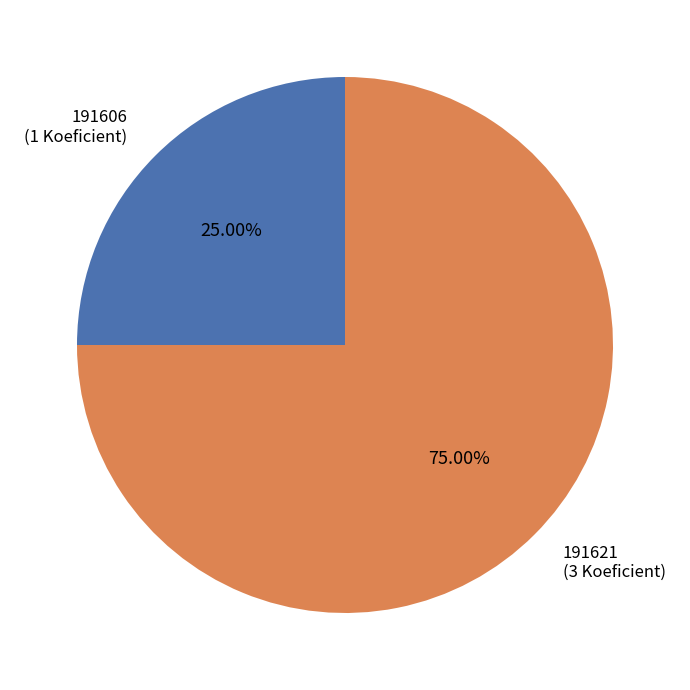

Is there any slice that represents more than half of the pie?

Yes